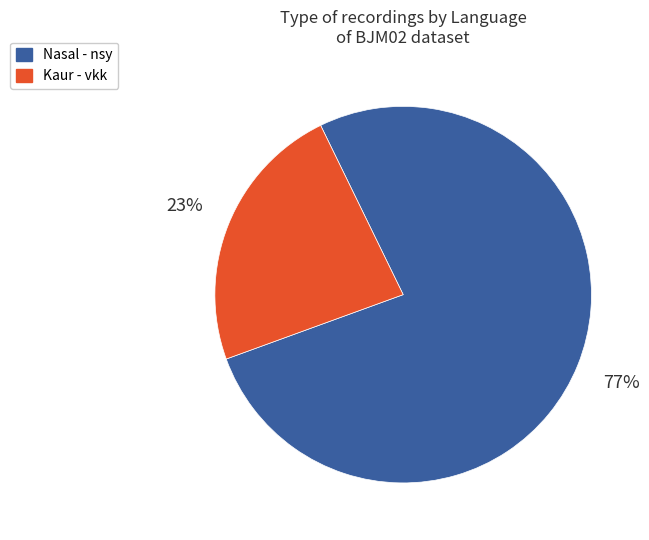

What percentage is the Kaur - vkk slice, to the nearest percent?

23%